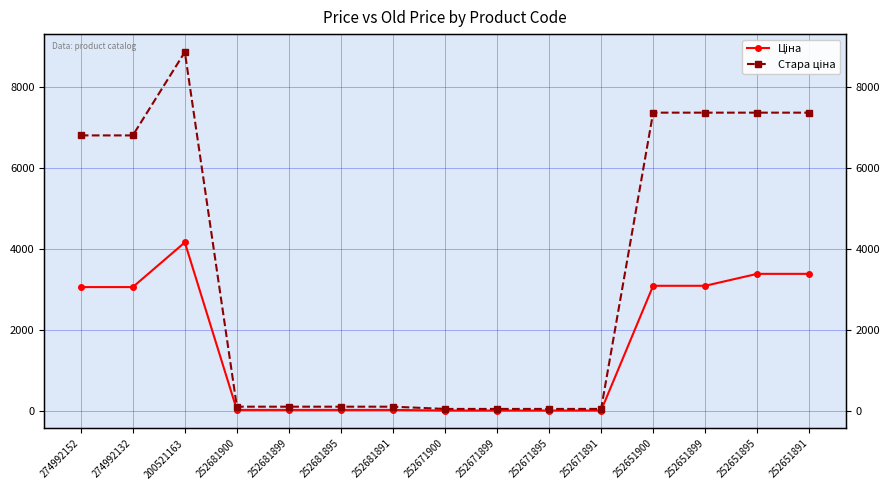

At which category does Ціна reach its first local peak?

200521163